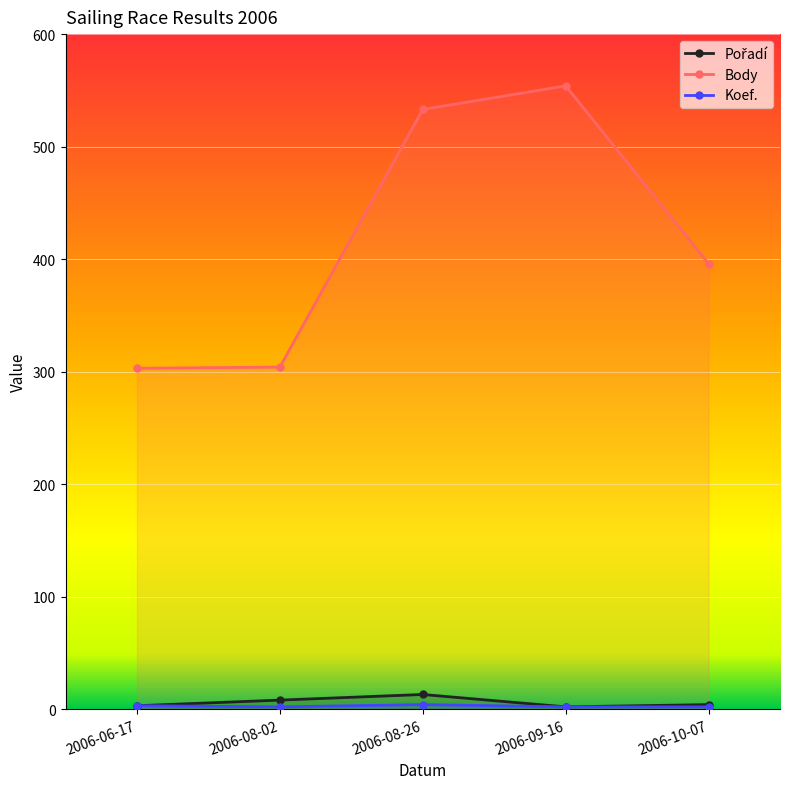

What is the difference between the maximum and minimum values in the Koef. series?

2